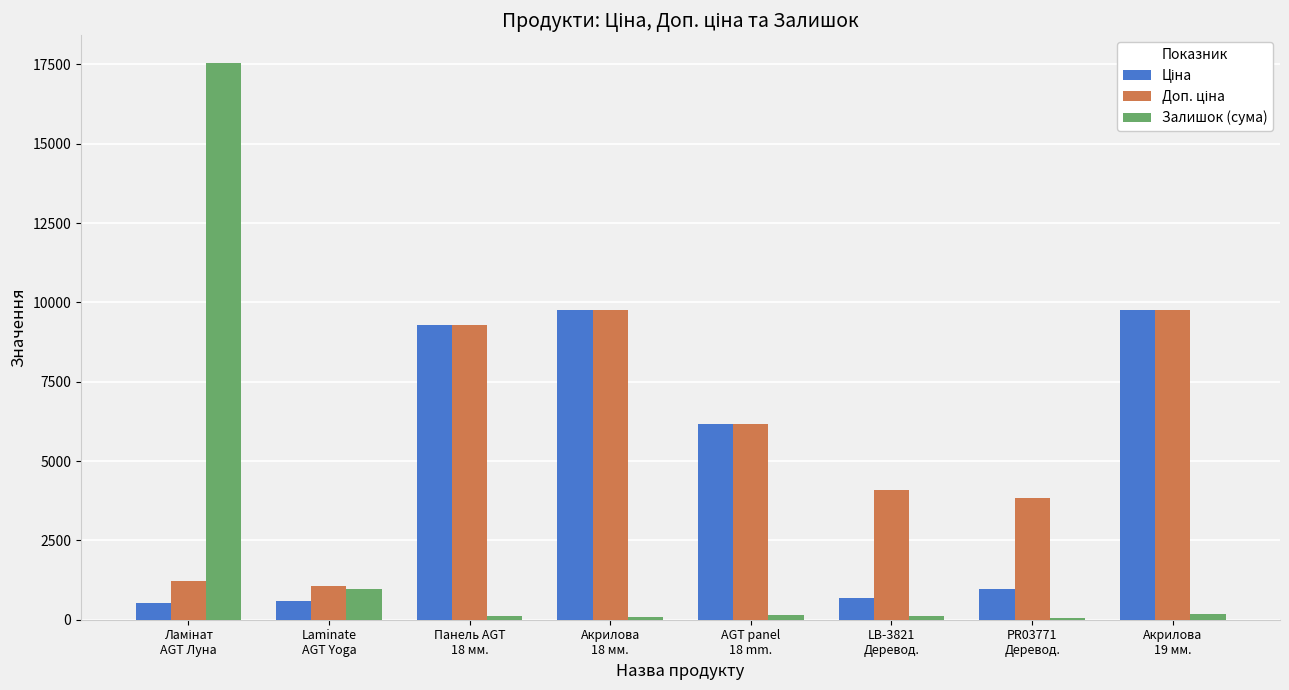

What is the maximum value shown in the chart?

17542.0